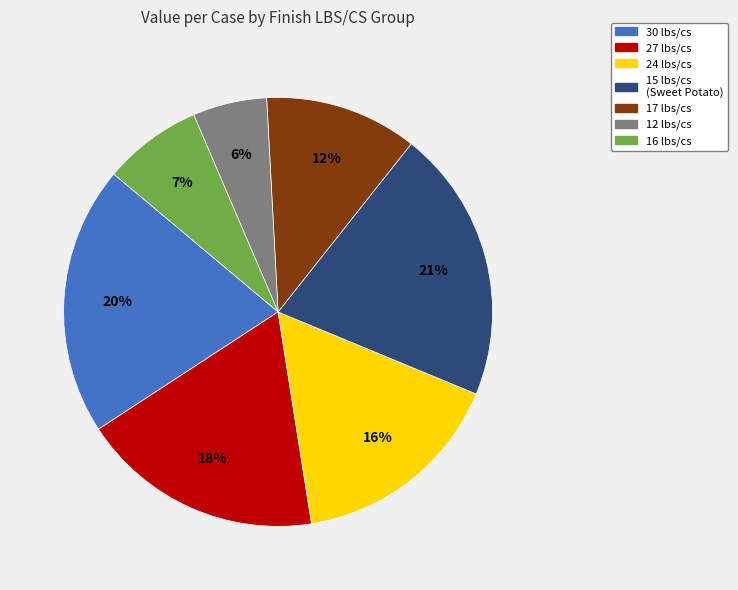

To the nearest percent, what is the difference between the largest and smallest slice percentages?

15%